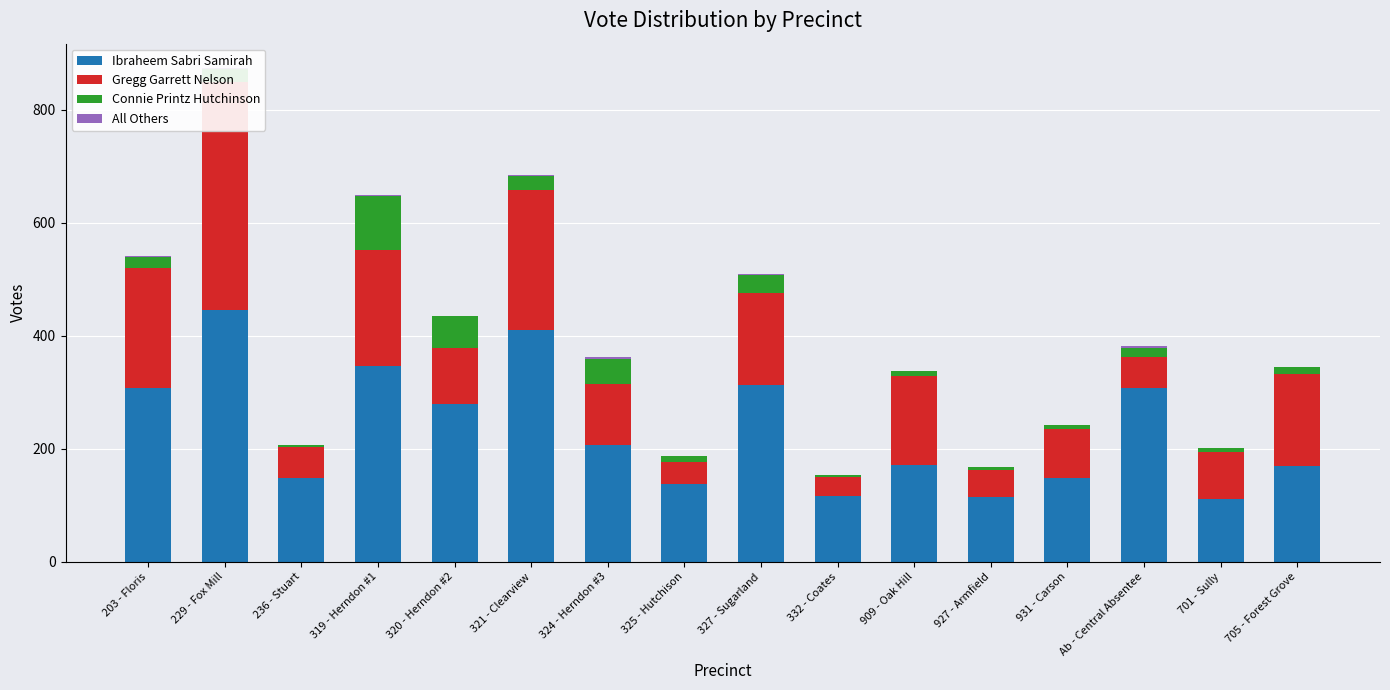

Which category has the lowest value in the Ibraheem Sabri Samirah series?

701 - Sully